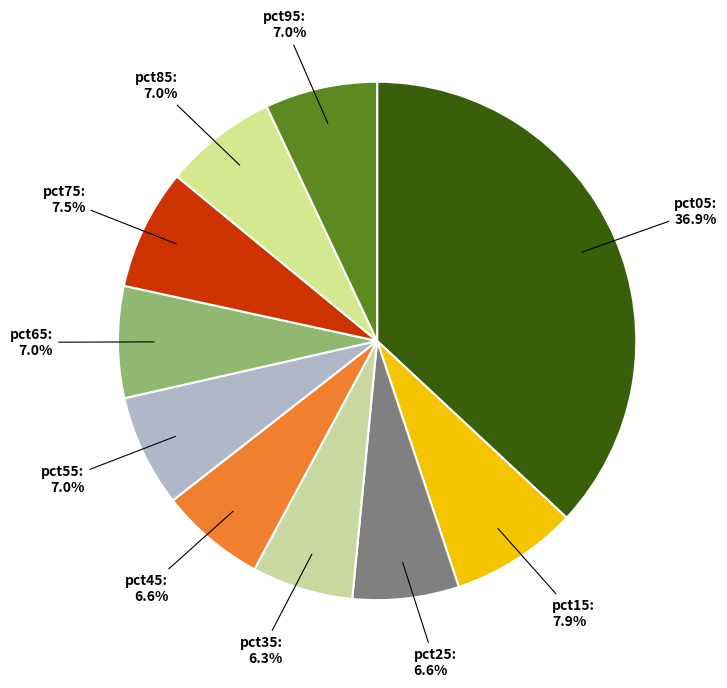

Does any single category account for the majority?

No